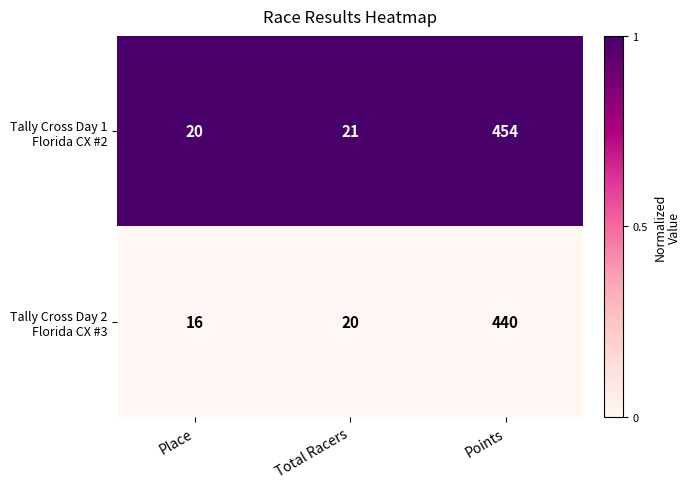

At which category is the sum across all series the highest?

Points